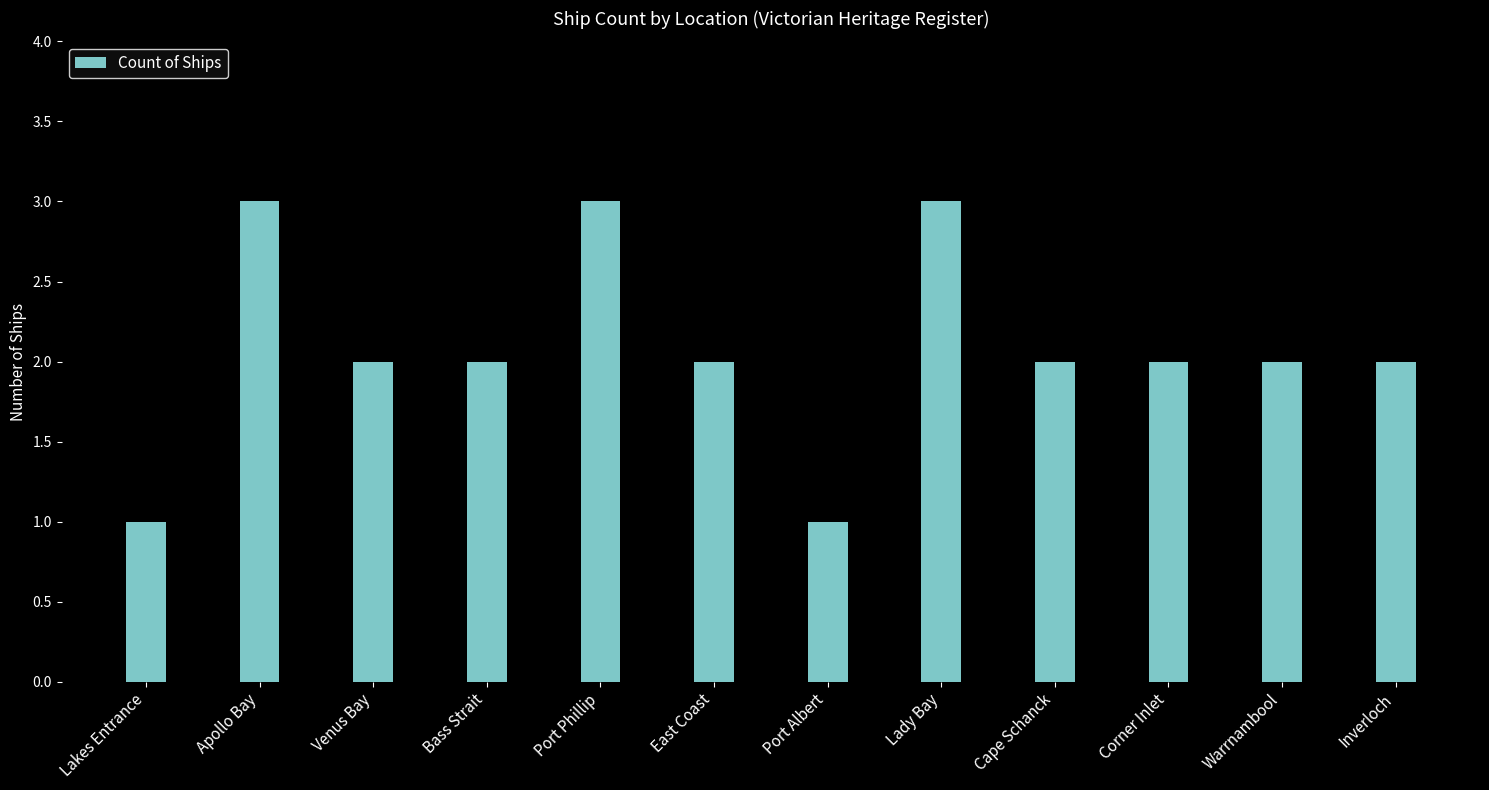

Between Warrnambool and Port Albert, which is larger?

Warrnambool